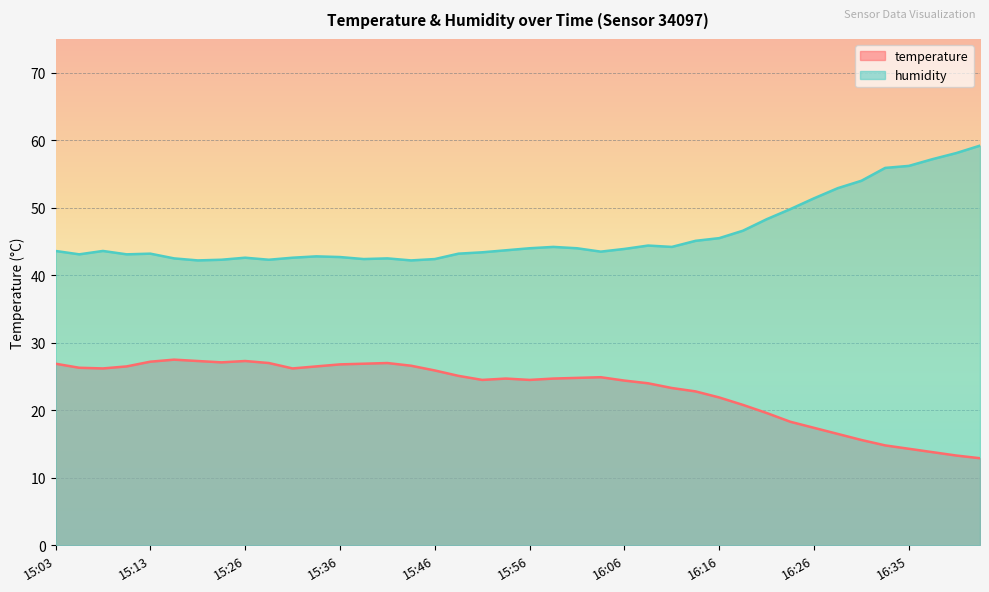

How many lines are shown in the chart?

2